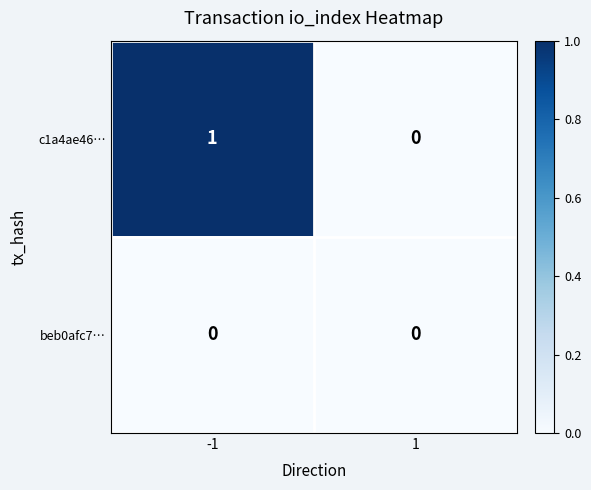

Reading left to right, transcribe all the data shown in this chart.

c1a4ae46…: -1=1	1=0
beb0afc7…: -1=0	1=0